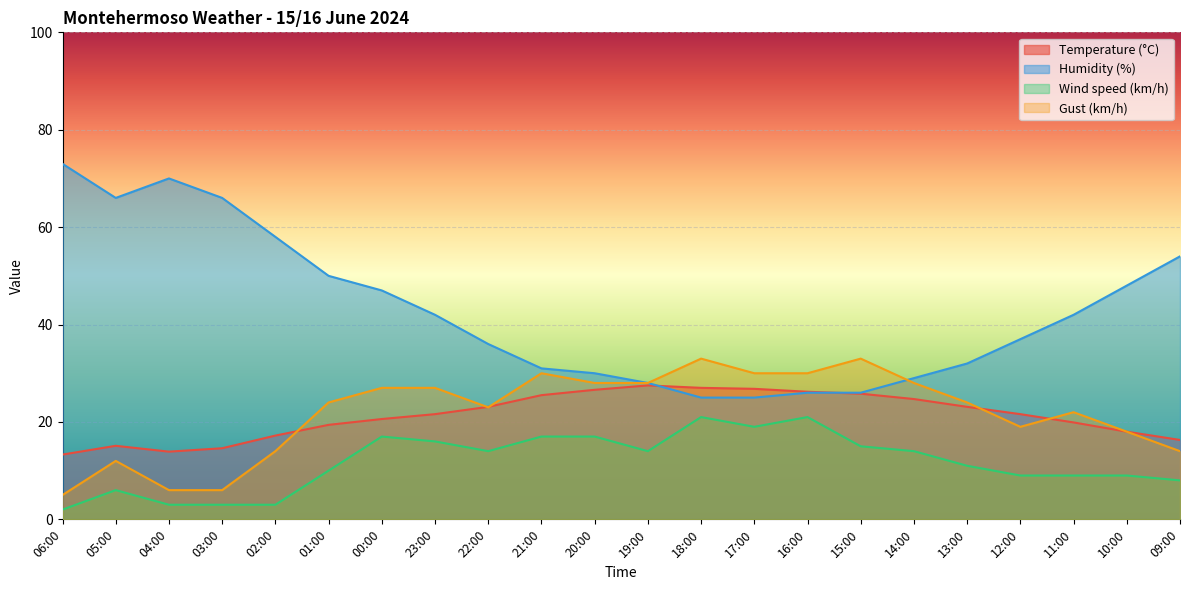

At how many categories does at least one series exceed 38?

11